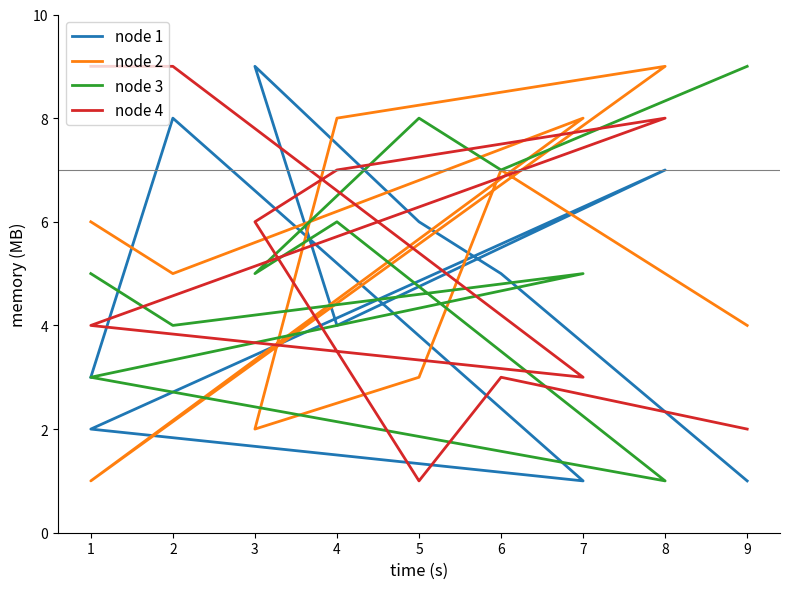

In node 4, how many points are higher than both neighbors (excluding endpoints)?

2